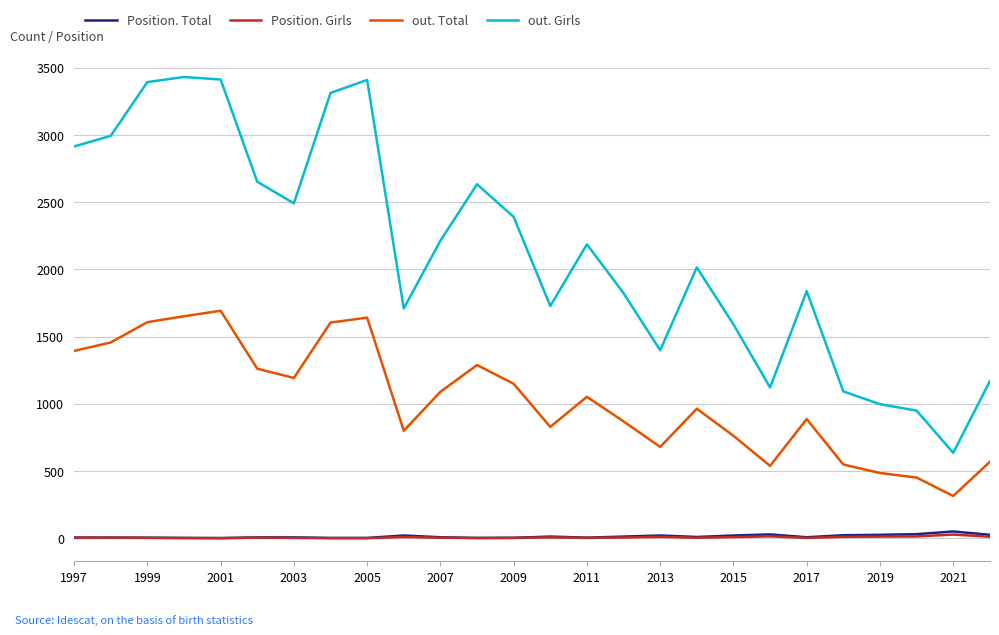

What is the greatest value displayed?

3432